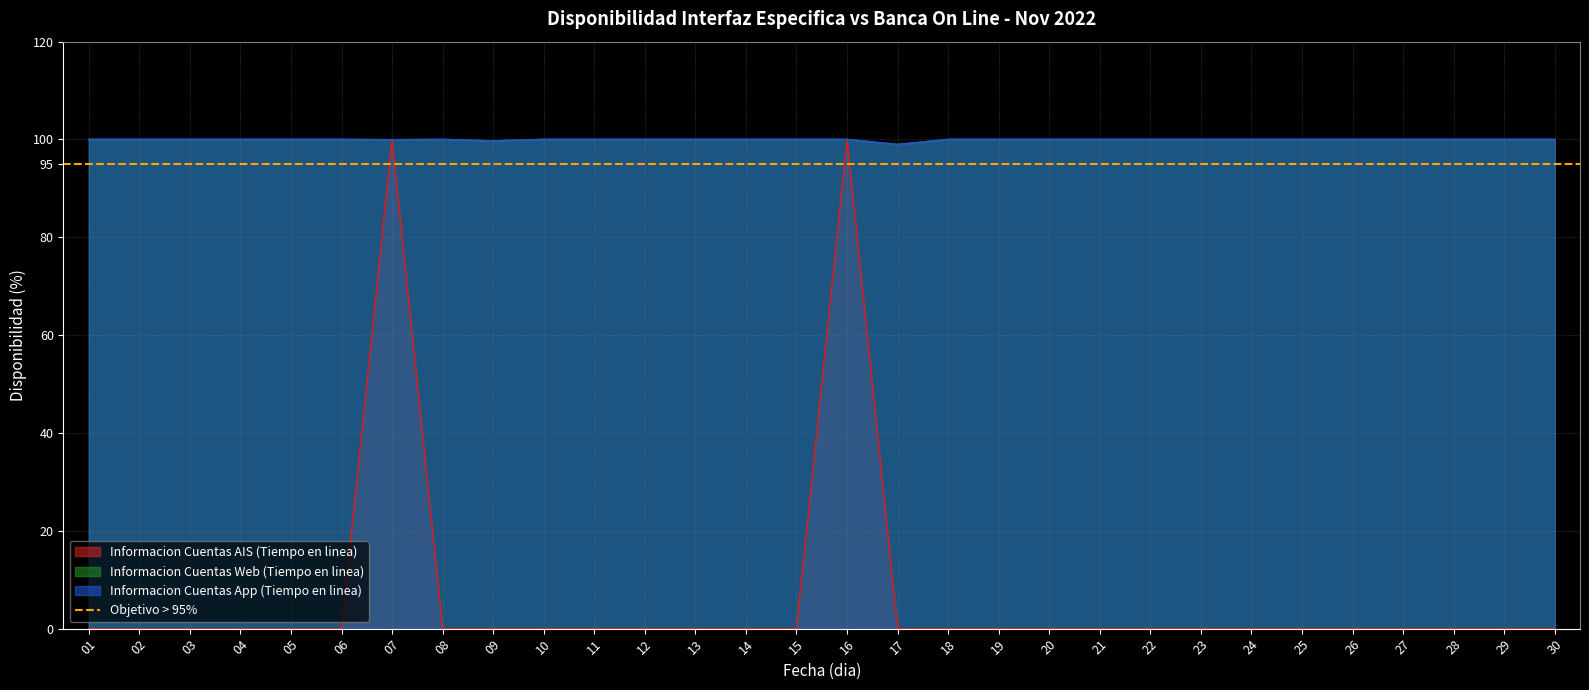

What are all the series names shown in the legend?

Informacion Cuentas AIS (Tiempo en linea), Informacion Cuentas Web (Tiempo en linea), Informacion Cuentas App (Tiempo en linea)